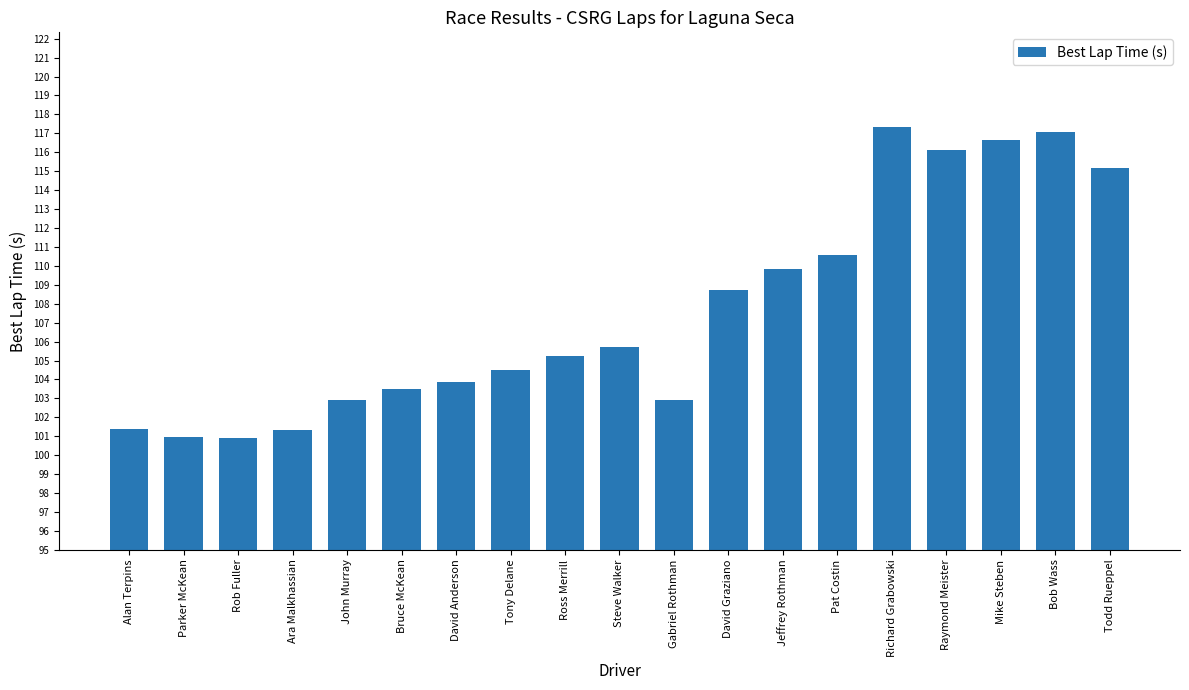

The value at Todd Rueppel is 115.2. True or false?

True